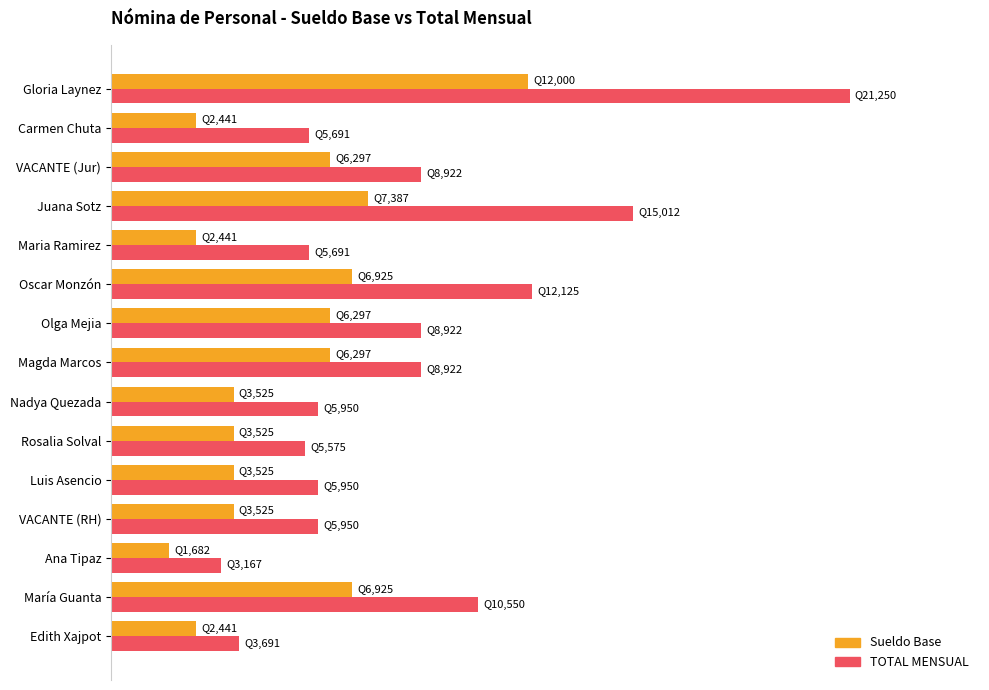

What are all the series names shown in the legend?

Sueldo Base, TOTAL MENSUAL